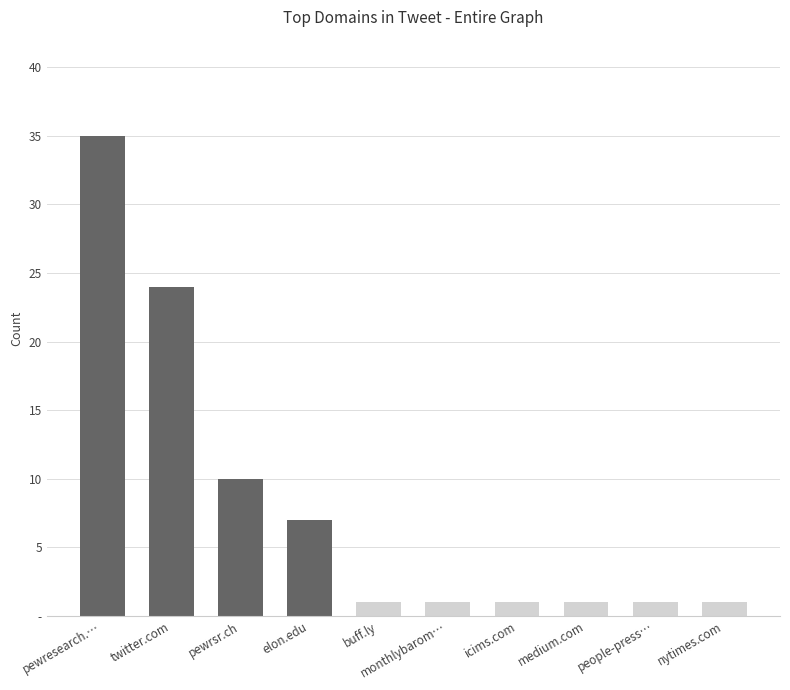

What is the value of the 1st bar from the left?

35